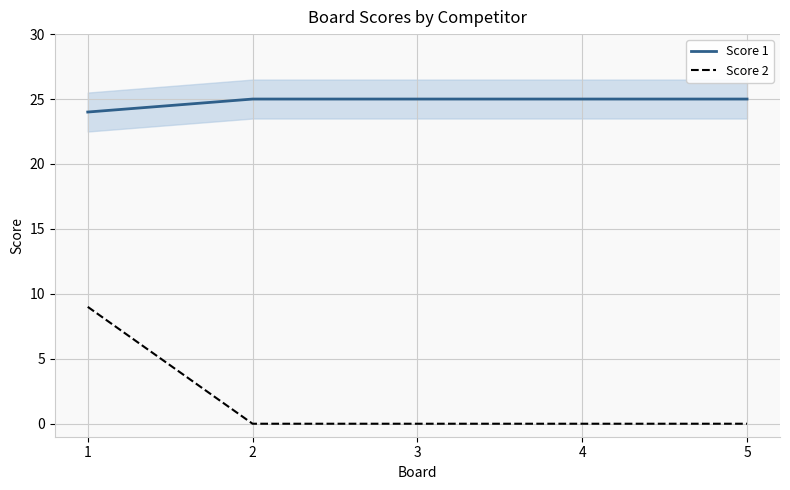

How many positive values does the Score 2 series have?

1